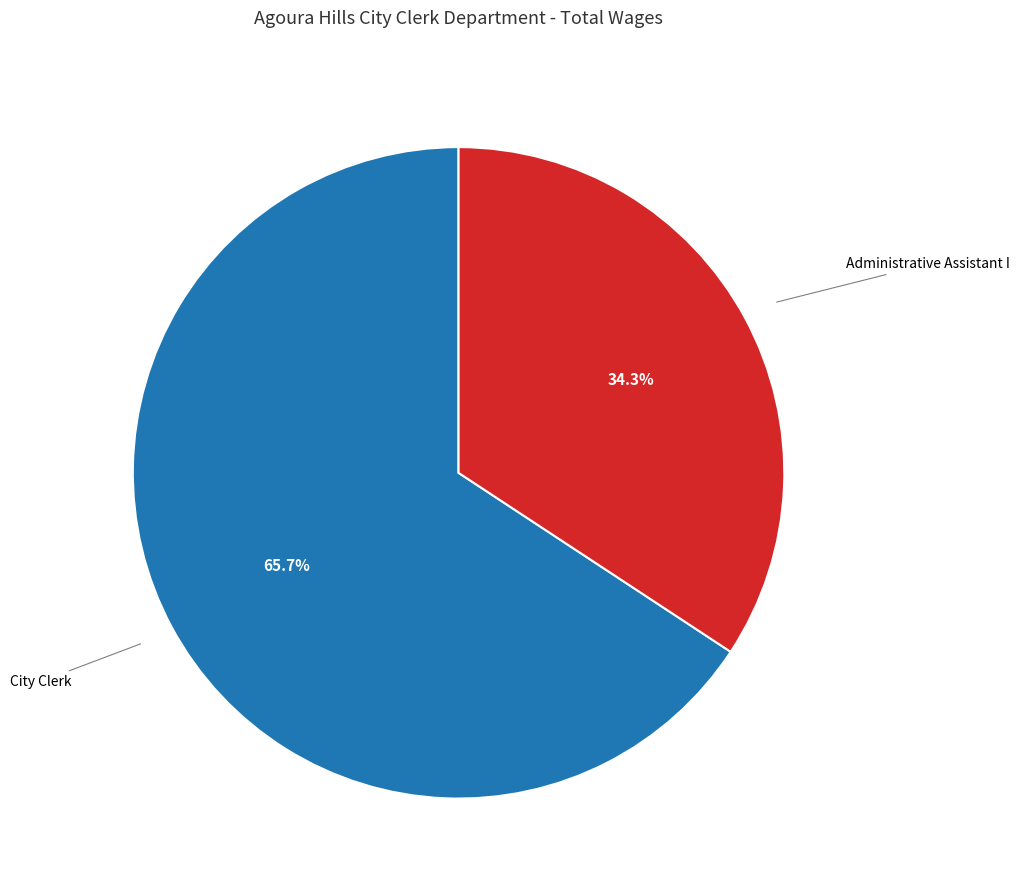

Is there any slice that represents more than half of the pie?

Yes